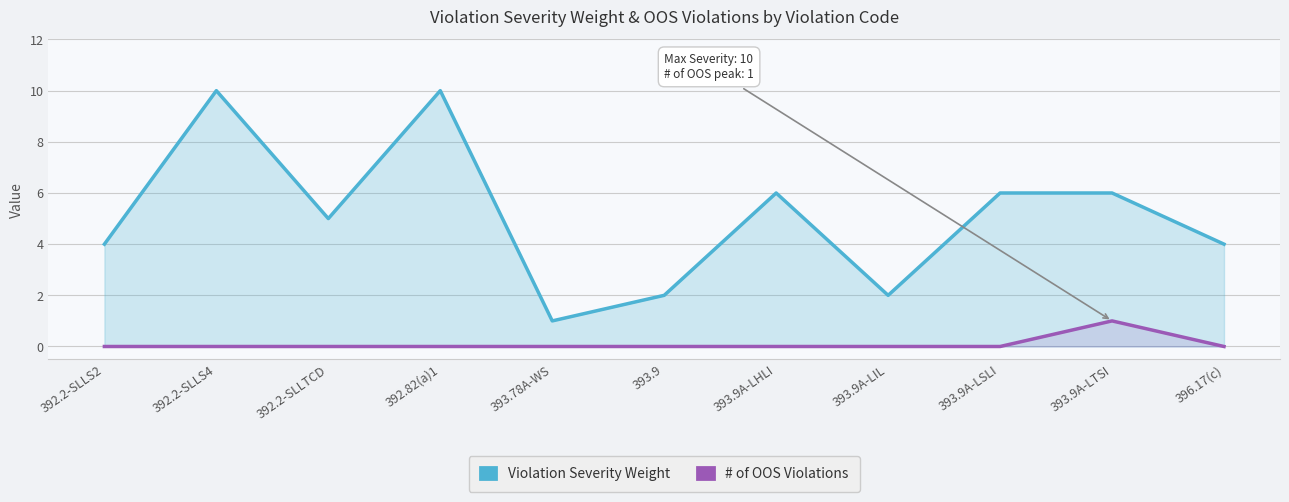

What position from the left is 393.9A-LSLI?

9